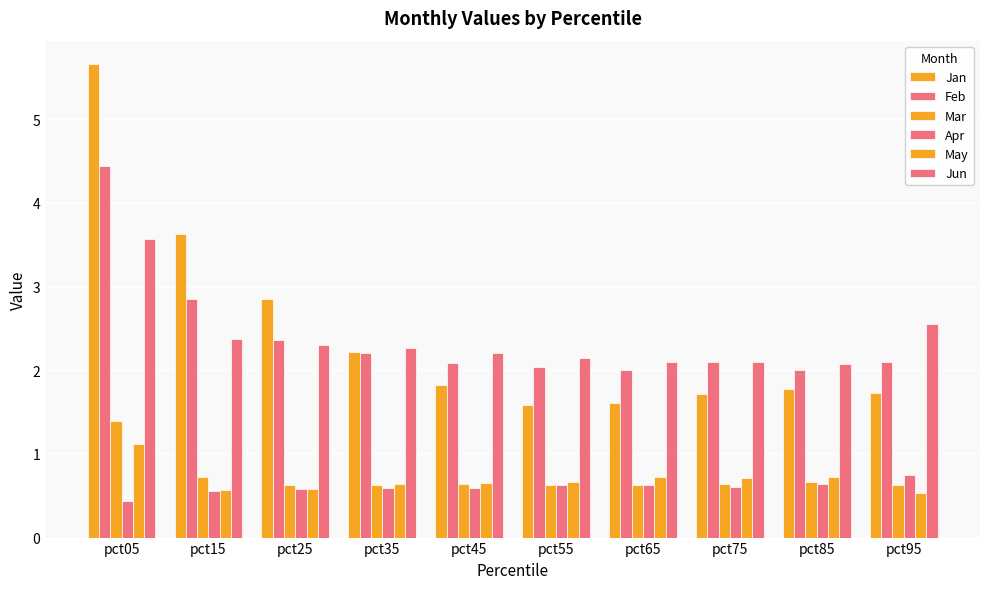

Count the number of categories in the chart.

10